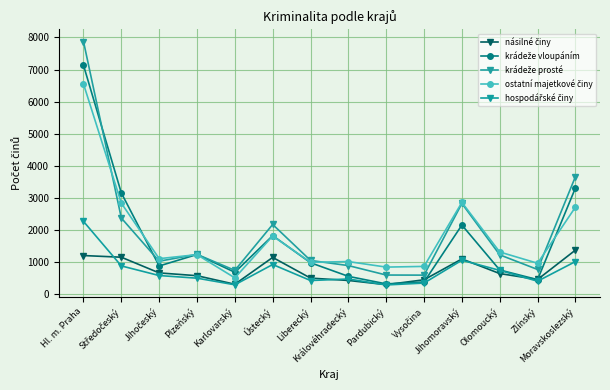

Does the chart have visible grid lines?

Yes